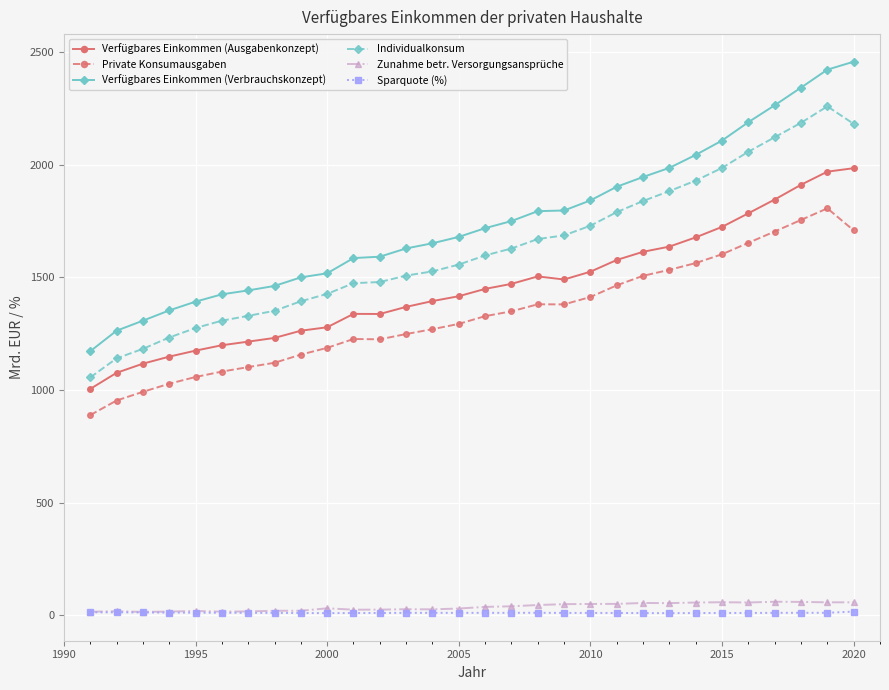

Which series has the largest total across all categories?

Verfügbares Einkommen (Verbrauchskonzept)